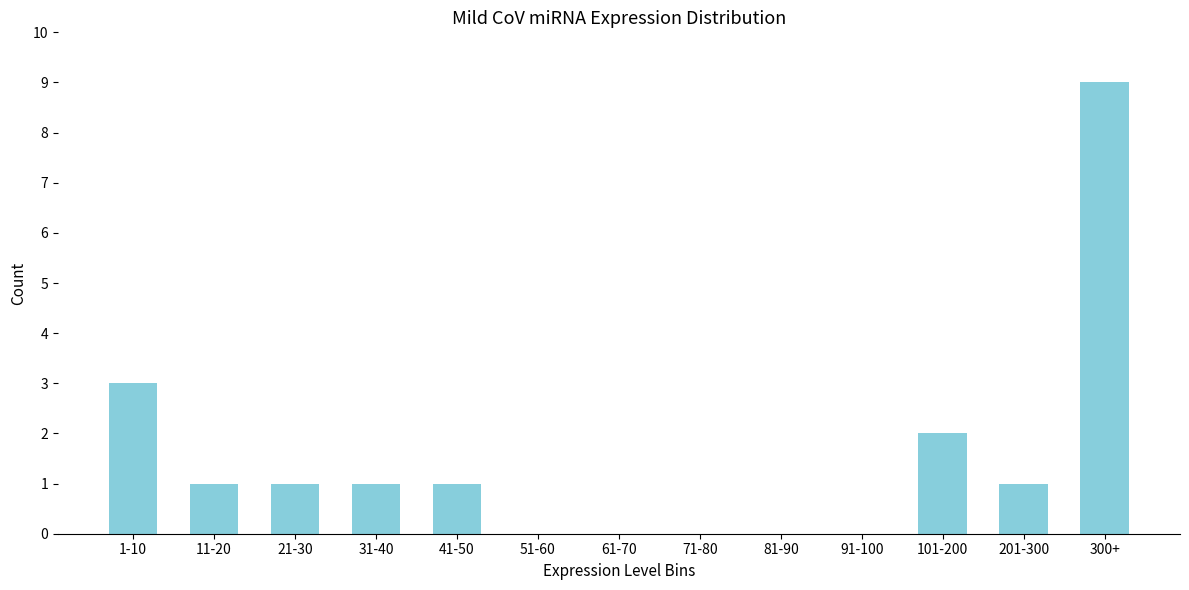

Reading left to right, list all the values displayed in this chart.

1-10=3	11-20=1	21-30=1	31-40=1	41-50=1	51-60=0	61-70=0	71-80=0	81-90=0	91-100=0	101-200=2	201-300=1	300+=9